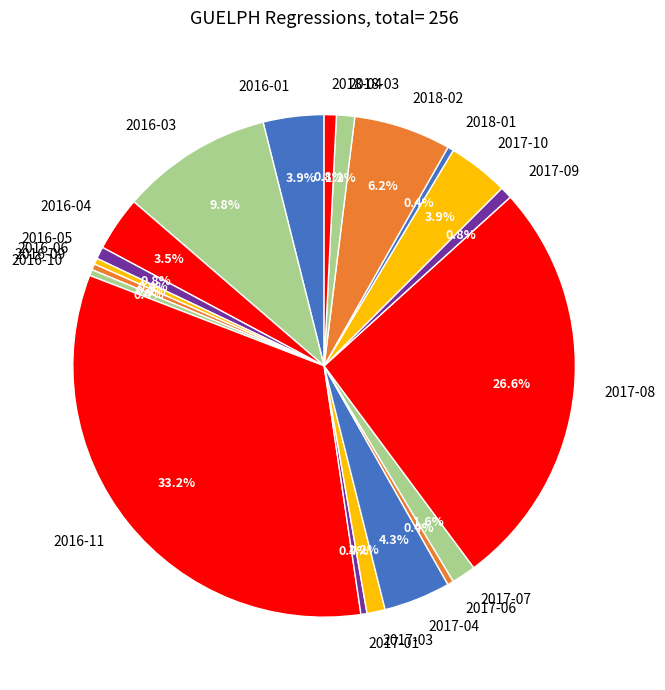

To the nearest percent, what is the average slice percentage?

5%